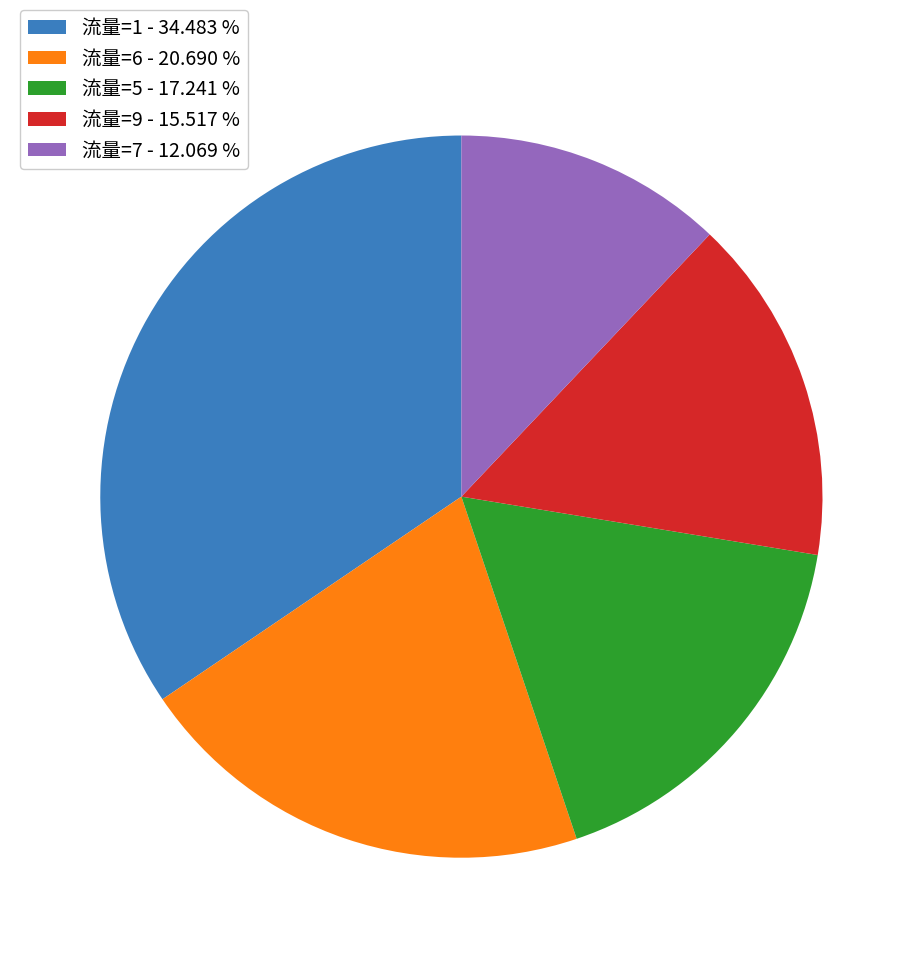

Which slice is the largest?

流量=1 - 34.483 %